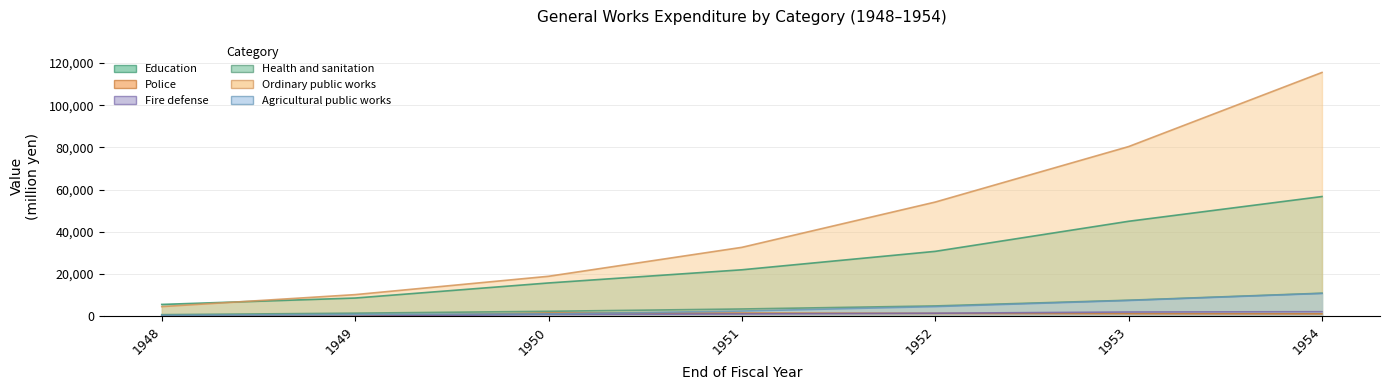

True or false: Health and sanitation and Police intersect in this chart.

False